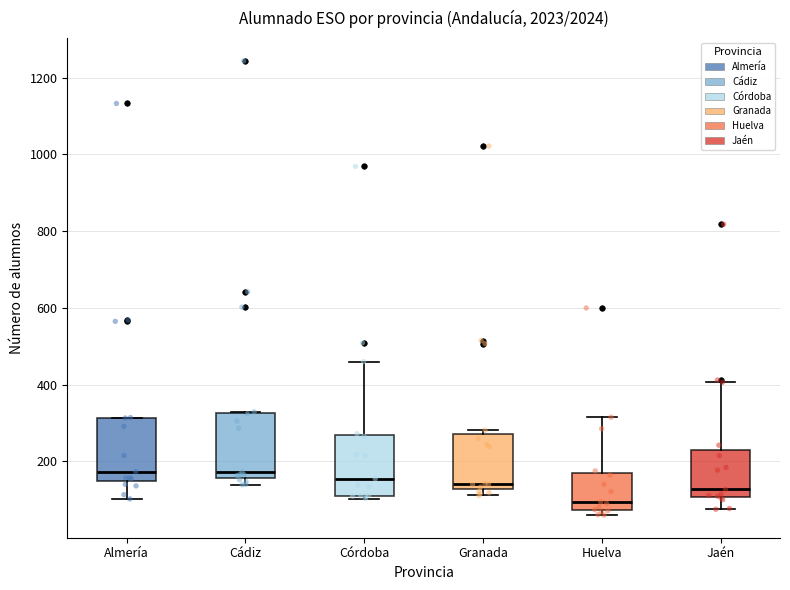

Reading left to right, transcribe this box plot: for each box, give where its median line is, the range the box spans, and where its two whiskers end, as read against the y-axis. The values are not printed on the chart, so give them approximately, as read against the axis.

Almería: median 180, box 140 to 320, whiskers 100 to 320
Cádiz: median 180, box 160 to 320, whiskers 140 to 320
Córdoba: median 160, box 120 to 260, whiskers 100 to 460
Granada: median 140, box 120 to 280, whiskers 120 (just below the box's lower edge) to 280 (just above the box's upper edge)
Huelva: median 100, box 80 to 160, whiskers 60 to 320
Jaén: median 120, box 100 to 220, whiskers 80 to 400